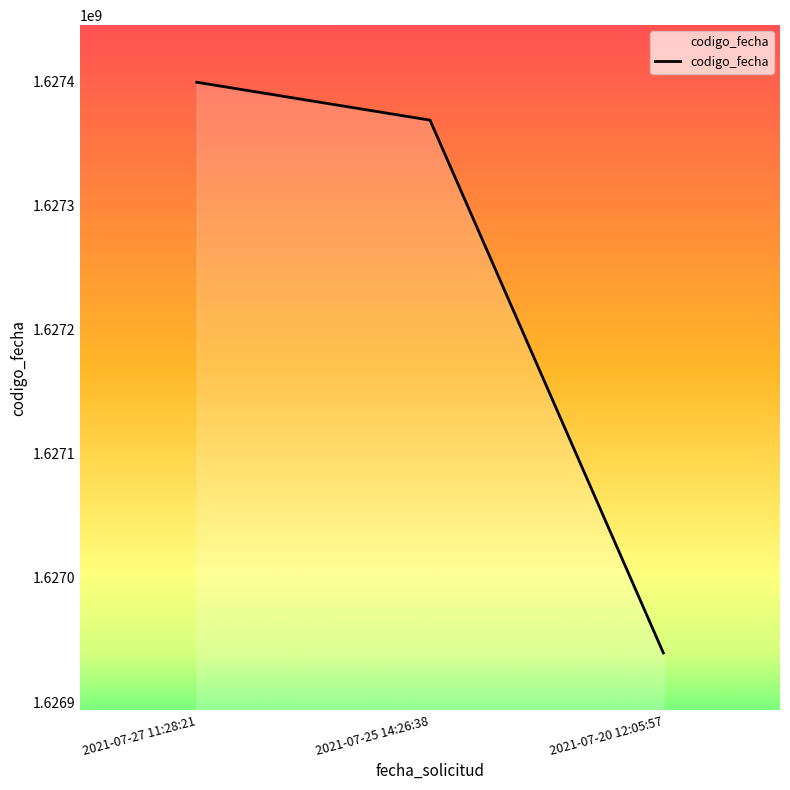

True or false: the data shows 1627368509 at 2021-07-25 14:26:38.

True